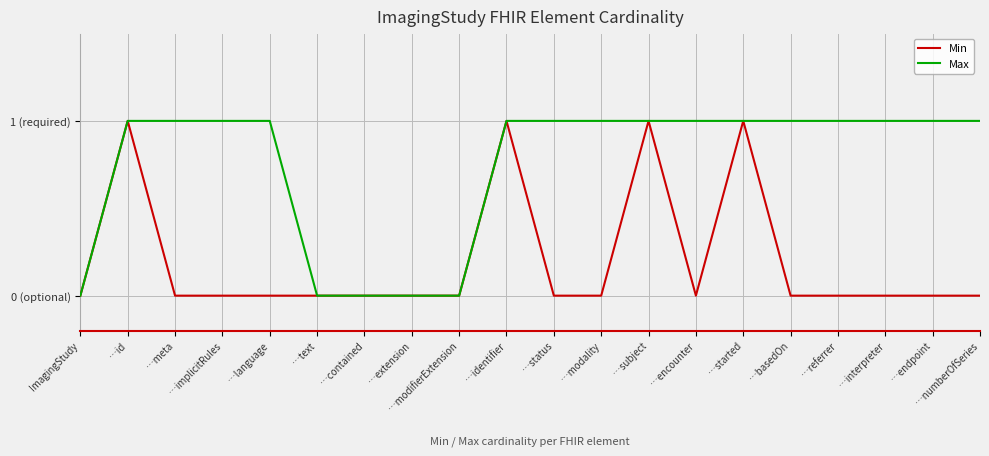

Which series has the largest total across all categories?

Max